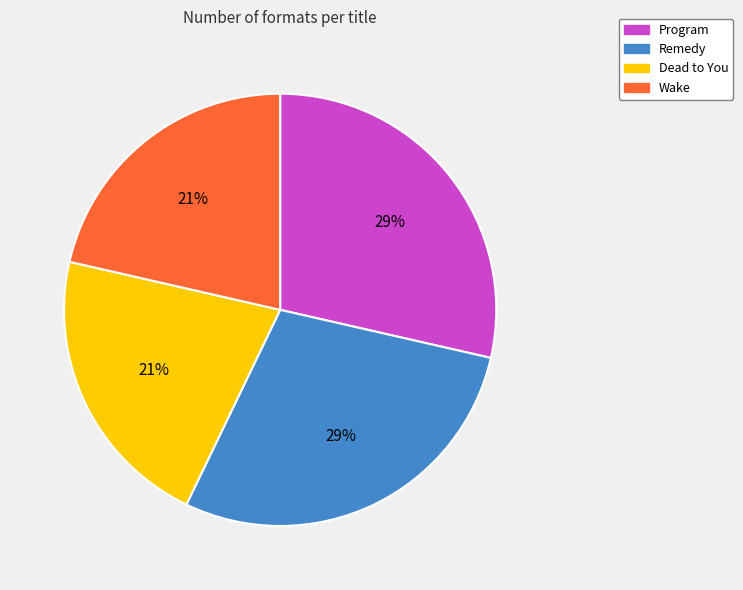

Is it true that Dead to You is 21% of the pie?

True